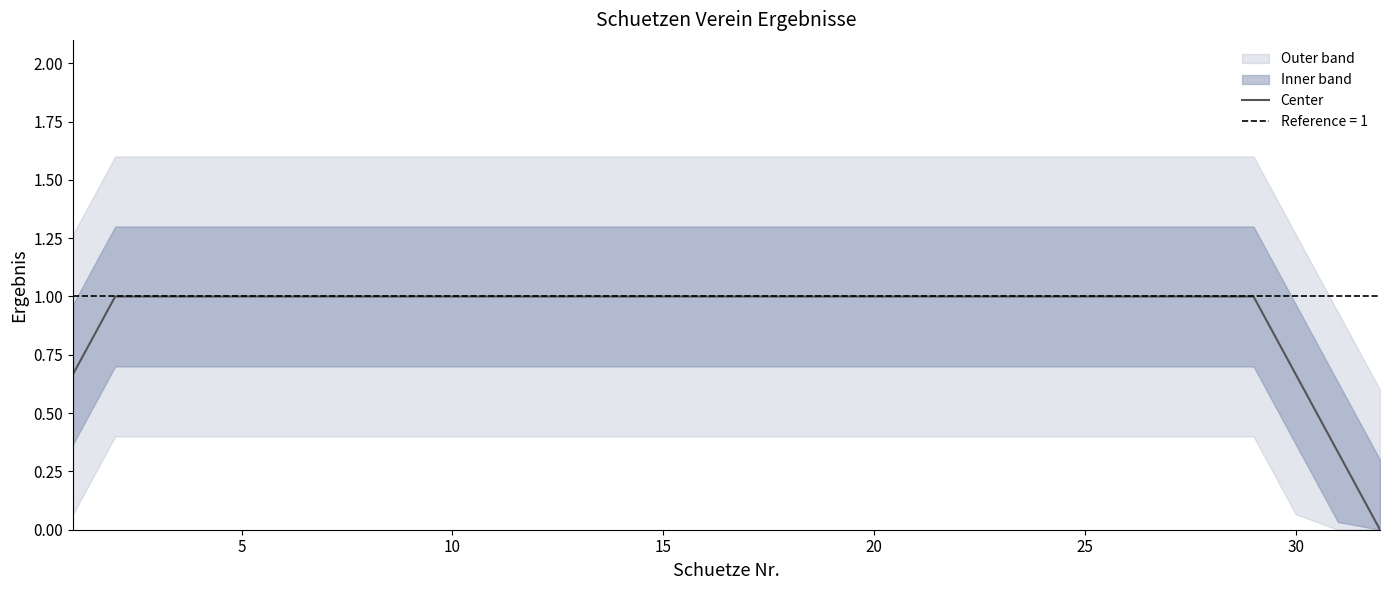

Between 30 and 30, which is larger?

30